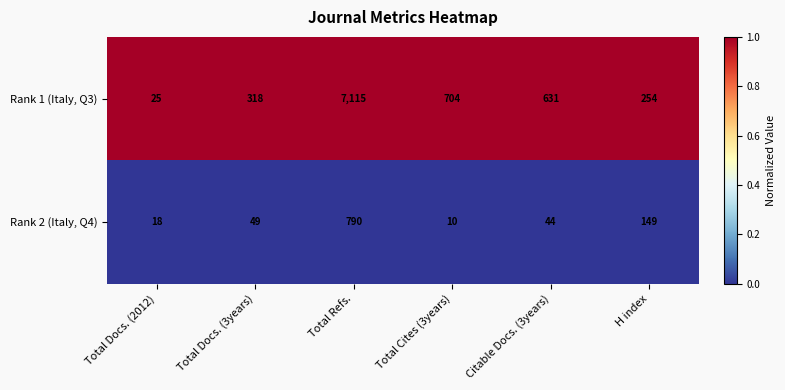

Reading left to right, list all the values displayed in this chart.

Rank 1 (Italy, Q3): Total Docs. (2012)=25	Total Docs. (3years)=318	Total Refs.=7115	Total Cites (3years)=704	Citable Docs. (3years)=631	H index=254
Rank 2 (Italy, Q4): Total Docs. (2012)=18	Total Docs. (3years)=49	Total Refs.=790	Total Cites (3years)=10	Citable Docs. (3years)=44	H index=149